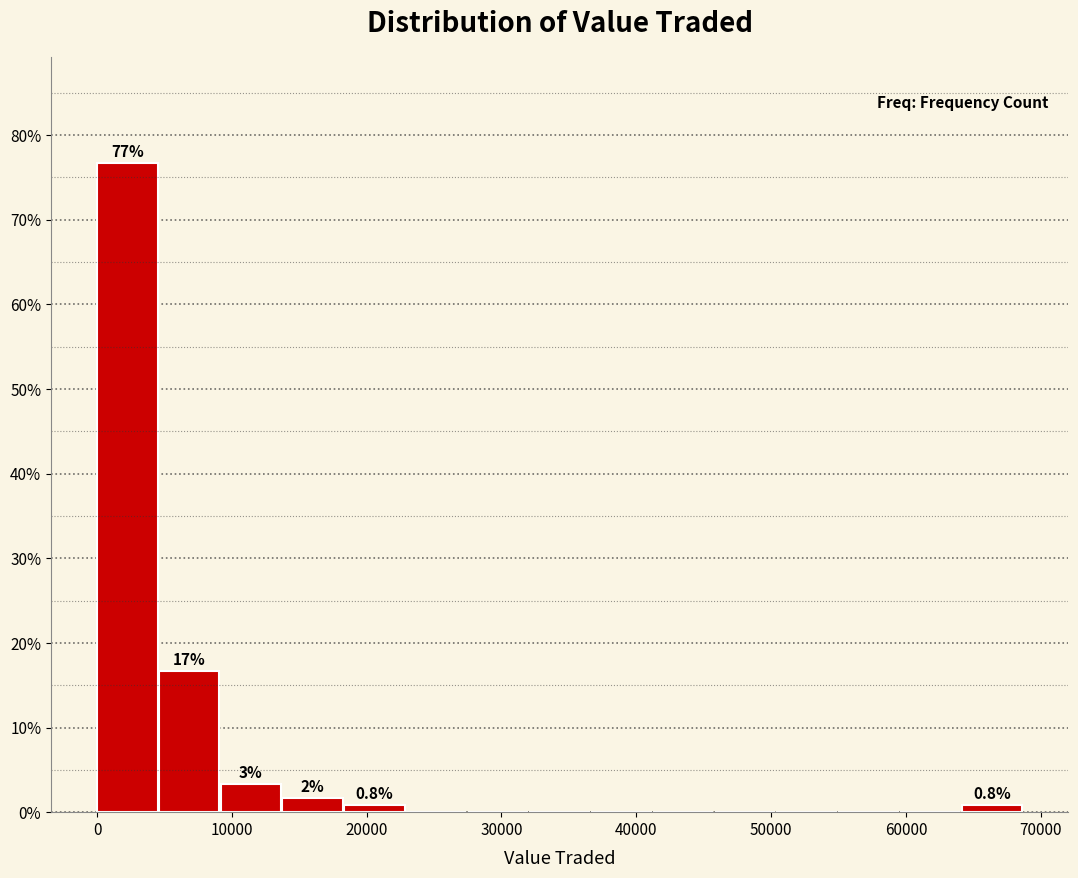

Over which range of the x-axis is the bar tallest?

0 to 5000